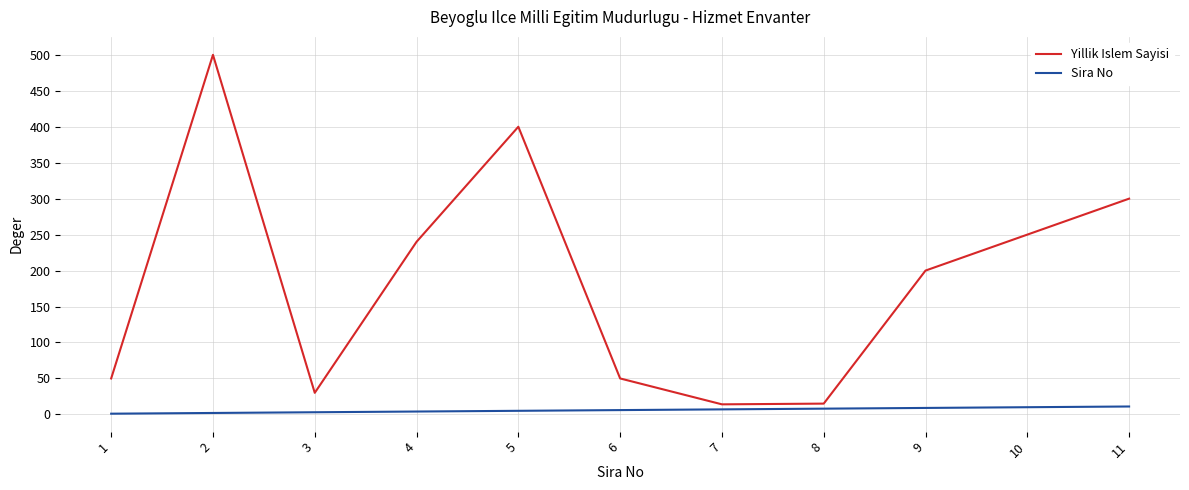

True or false: Yillik Islem Sayisi and Sira No intersect in this chart.

False